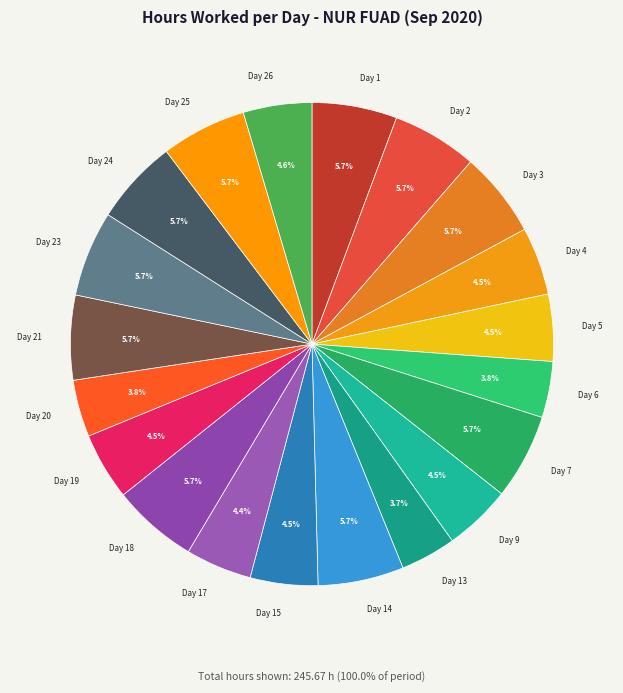

Approximately how many times larger is the value at Day 15 compared to Day 3?

0.8